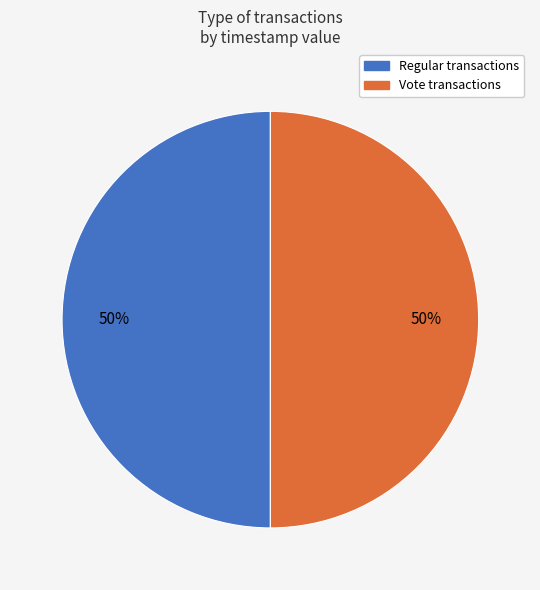

To the nearest percent, what portion does Vote represent?

50%